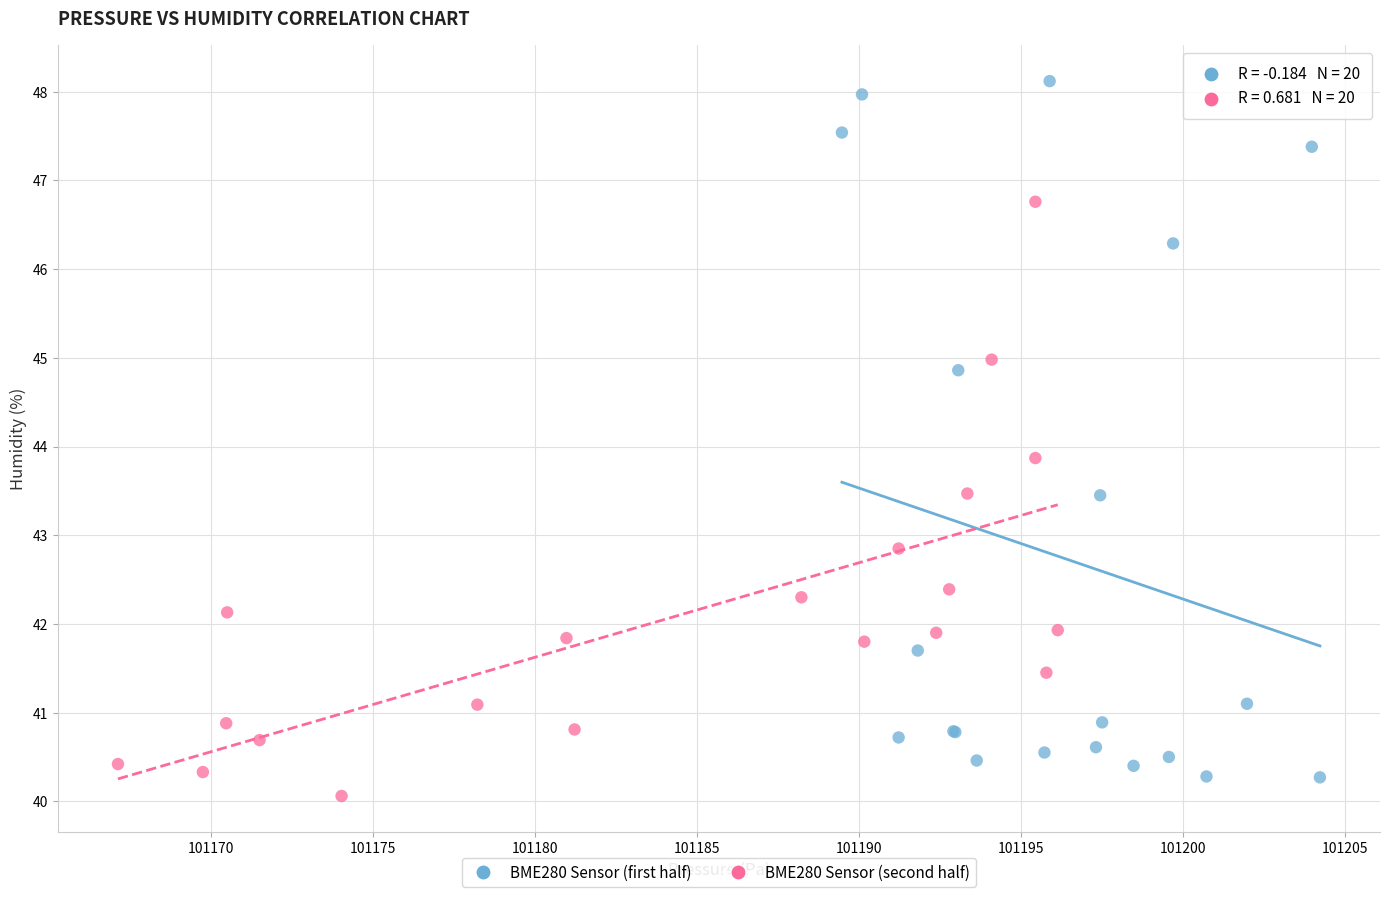

Which series has the largest Y range (max minus min)?

BME280 Sensor (first half)